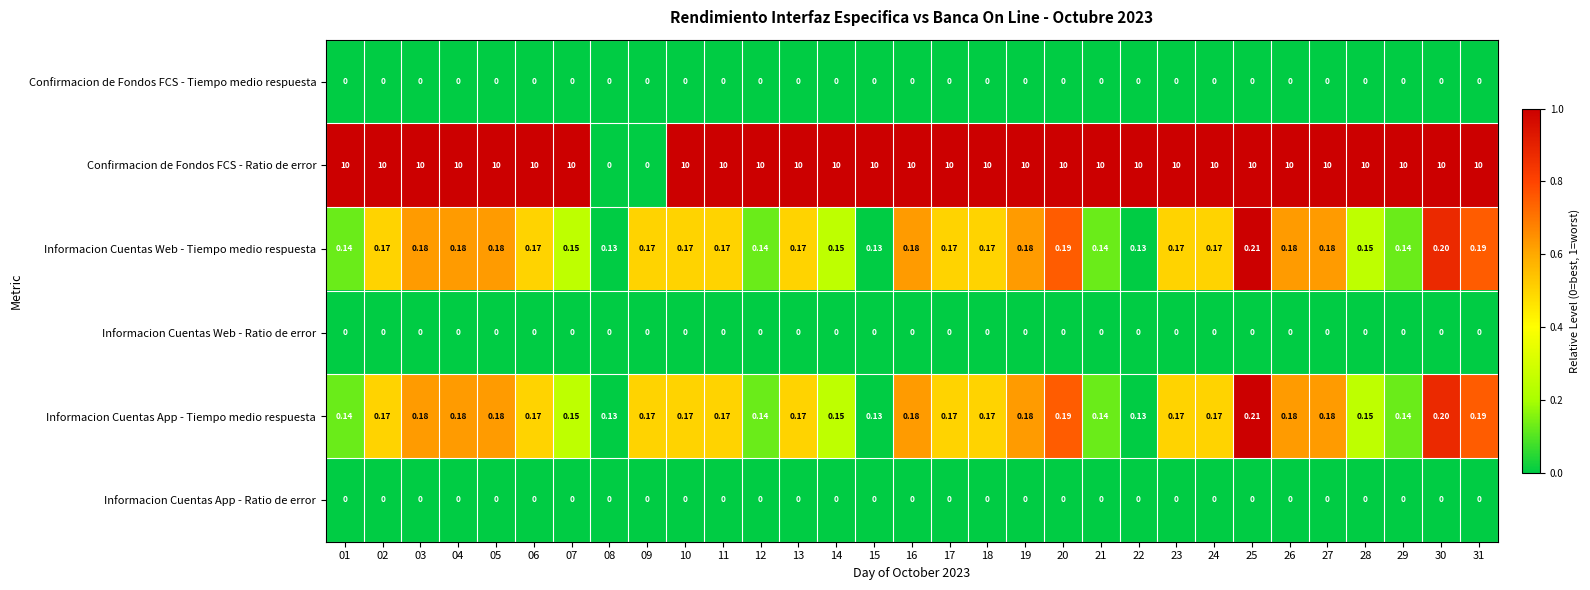

Which series has the largest total across all categories?

Confirmacion de Fondos FCS - Ratio de error